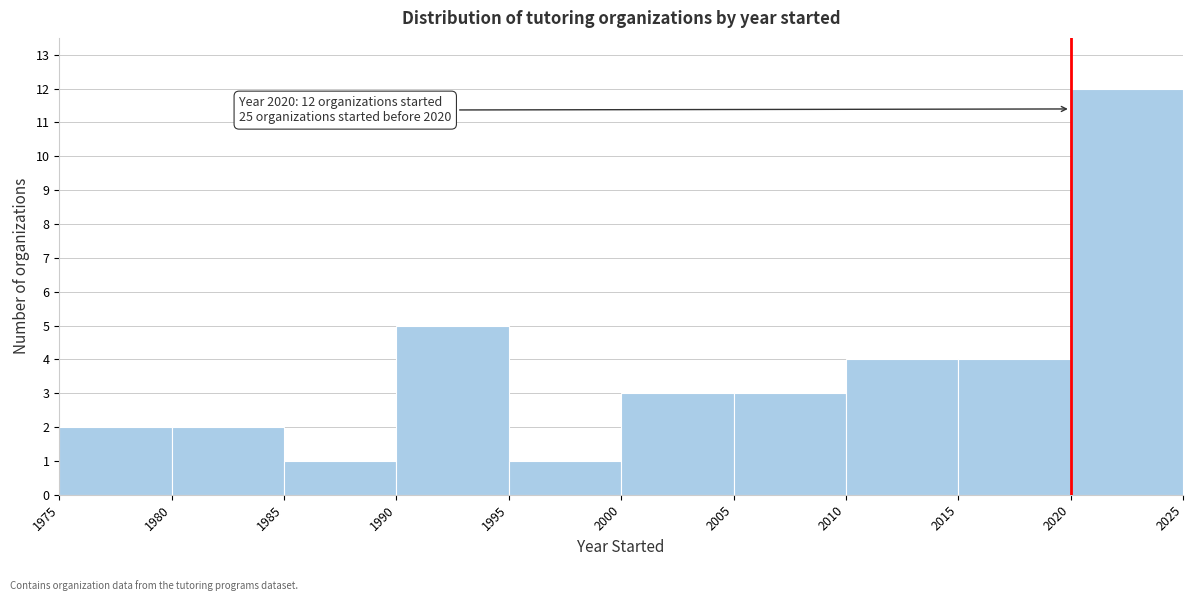

Over which range of the x-axis is the bar tallest?

2020 to 2025